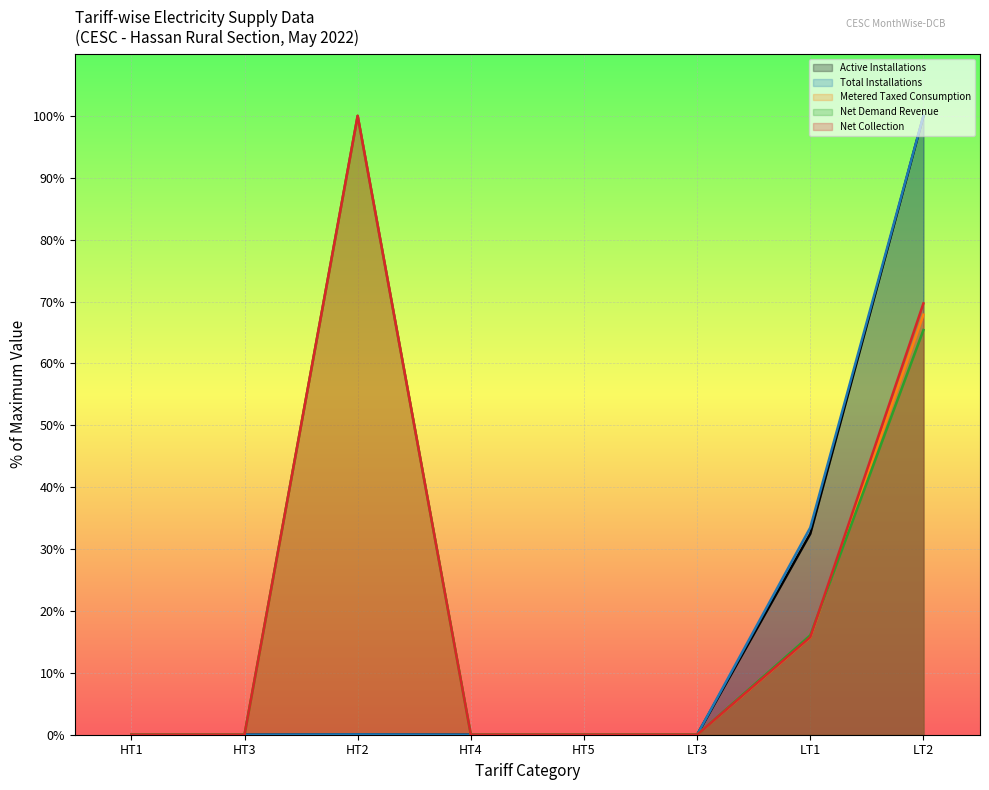

Which series ends up on top after the final intersection of Metered Taxed Consumption and Net Demand Revenue?

Metered Taxed Consumption